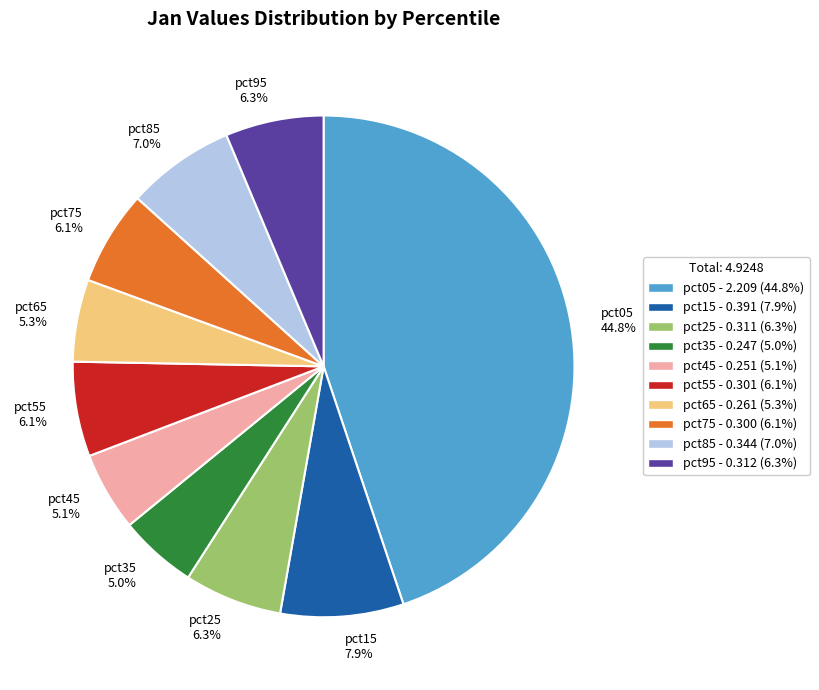

How much of the chart is everything except pct45?

94.9%